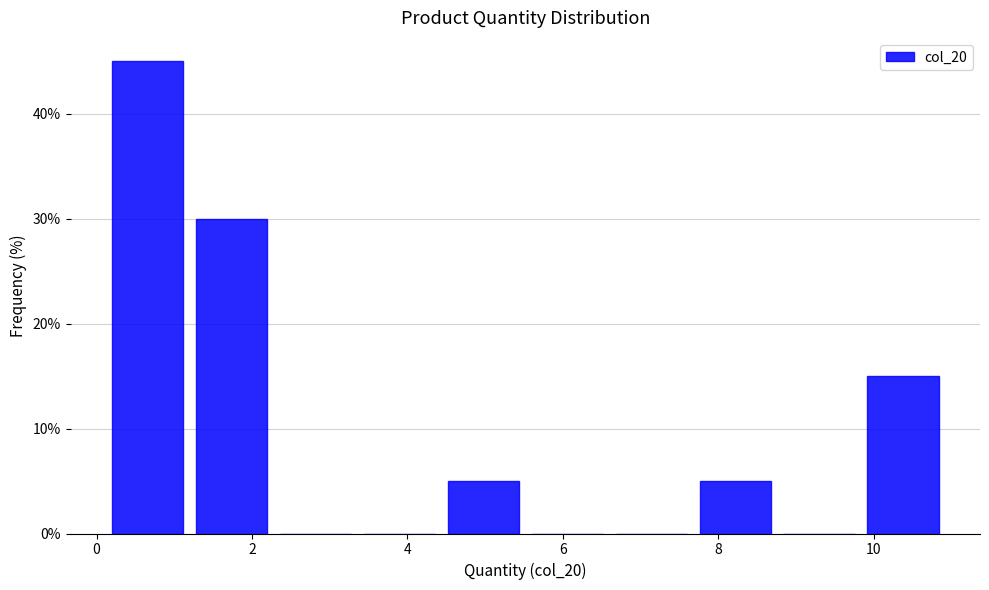

Reading left to right, transcribe this chart: for each bar, give the range it covers on the x-axis and its height. Neither the bar edges nor the heights are printed on the chart, so give them approximately, as read against the axes.

0.20 to 1.28: 45
1.28 to 2.36: 30
2.36 to 3.44: 0
3.44 to 4.52: 0
4.52 to 5.60: 5
5.60 to 6.68: 0
6.68 to 7.76: 0
7.76 to 8.84: 5
8.84 to 9.92: 0
9.92 to 11.00: 15